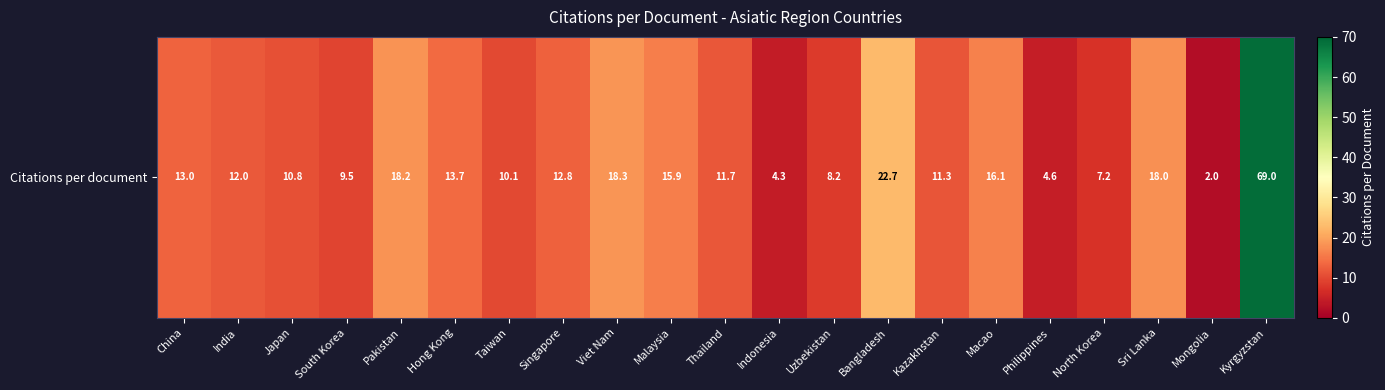

What is the change in value from Hong Kong to Viet Nam?

+4.7